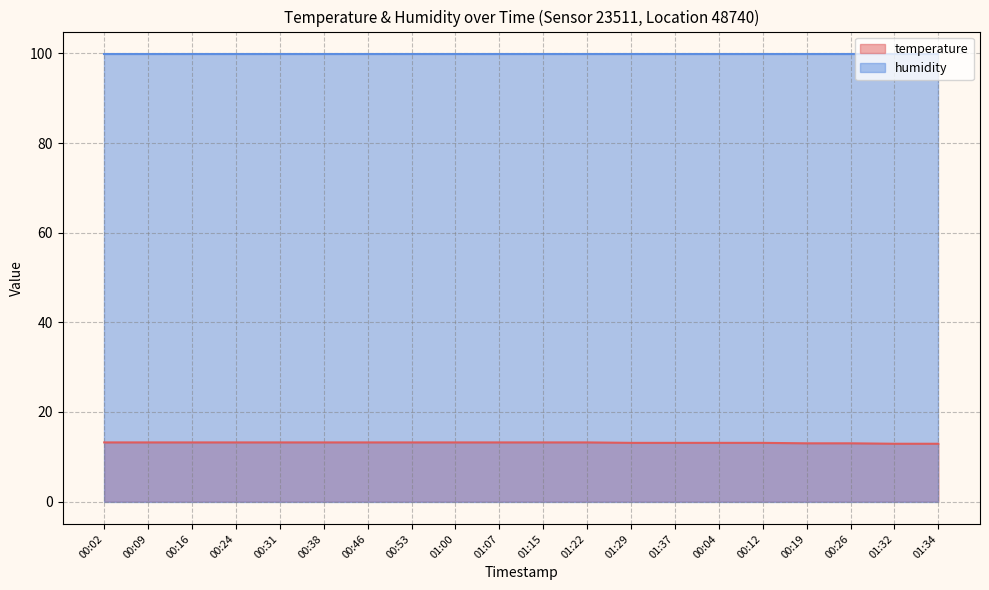

Reading left to right, what are all the values shown in this chart?

13.2	13.2	13.2	13.2	13.2	13.2	13.2	13.2	13.2	13.2	13.2	13.2	13.1	13.1	13.1	13.1	13.0	13.0	12.9	12.9